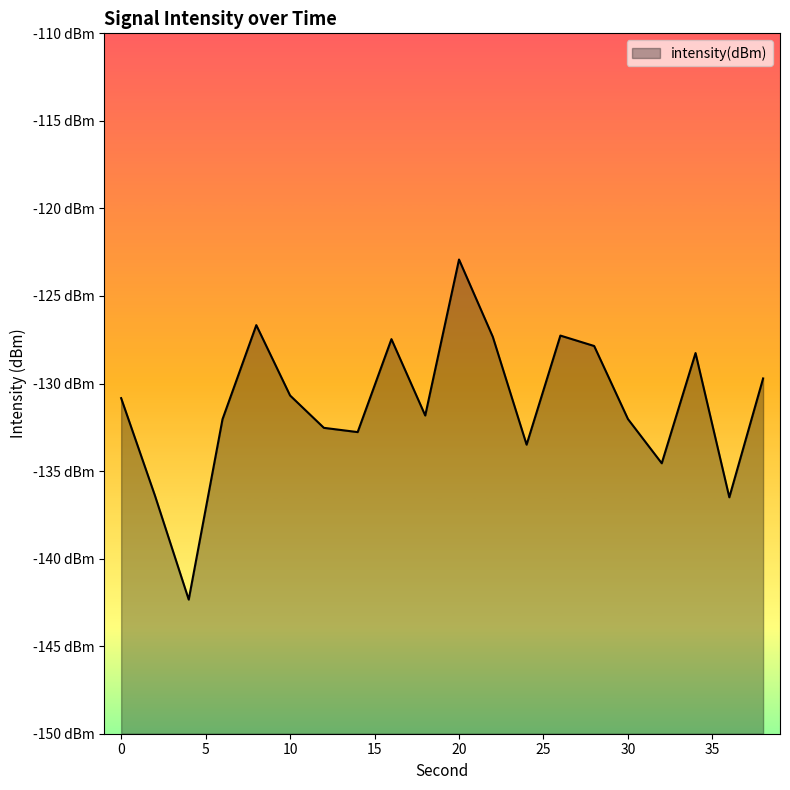

Which category has the highest value across all series?

20